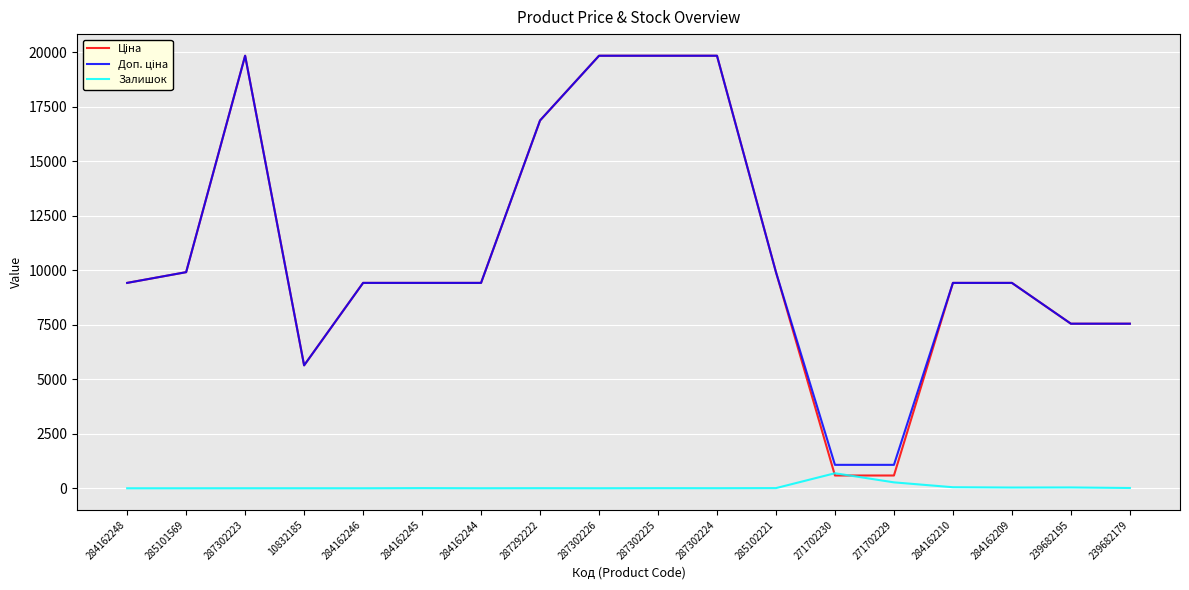

What is the greatest value displayed?

19831.1